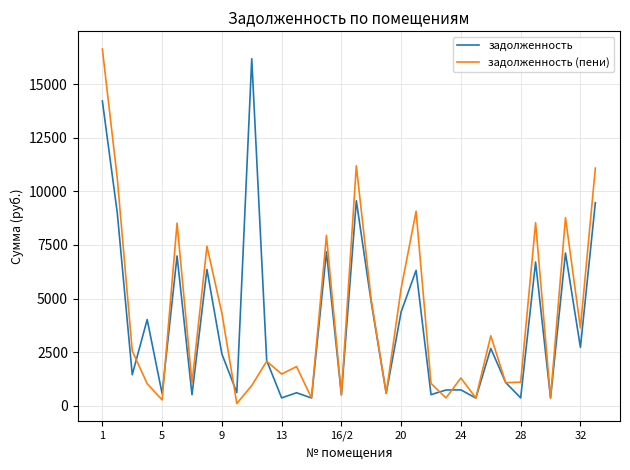

What is the maximum value for задолженность (пени)?

16630.7